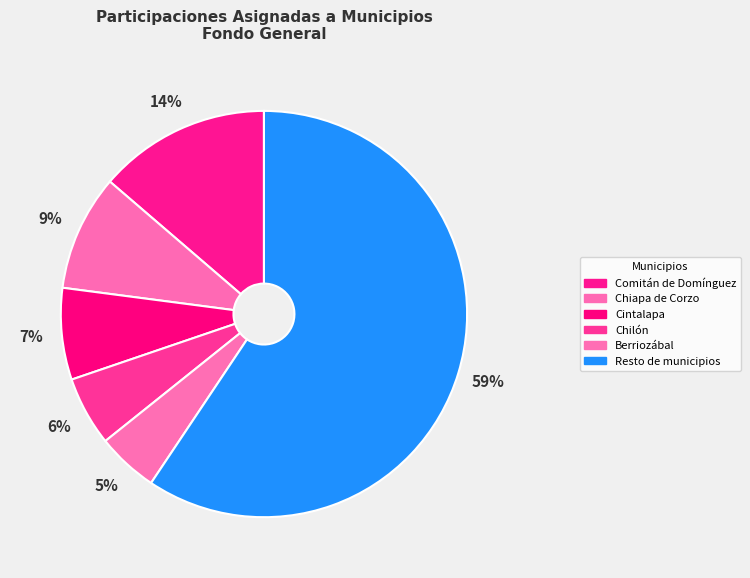

How many segments does this pie chart have?

6